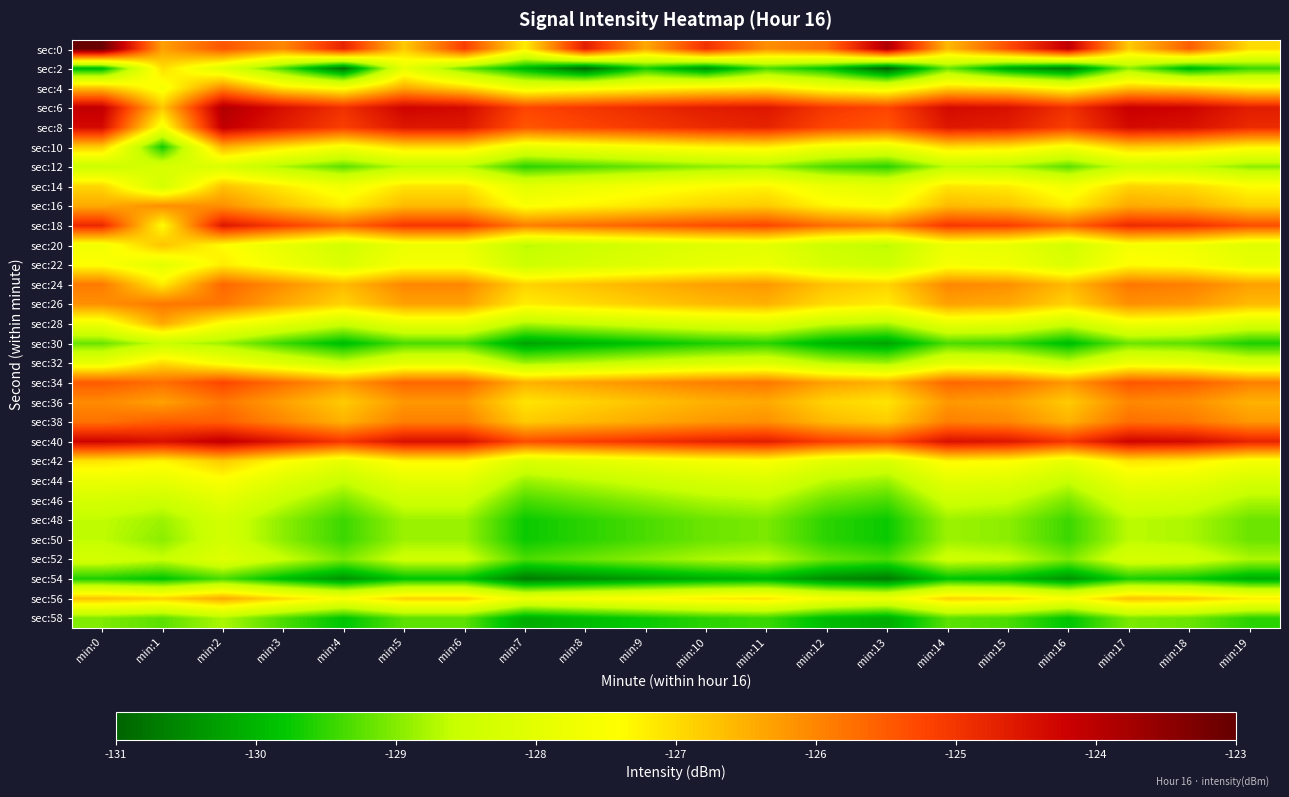

At min:13, list the series in order from smallest to largest.

sec:2, sec:54, sec:30, sec:58, sec:48, sec:50, sec:12, sec:46, sec:52, sec:32, sec:44, sec:28, sec:20, sec:22, sec:42, sec:14, sec:10, sec:4, sec:56, sec:16, sec:26, sec:36, sec:24, sec:38, sec:34, sec:18, sec:8, sec:40, sec:6, sec:0